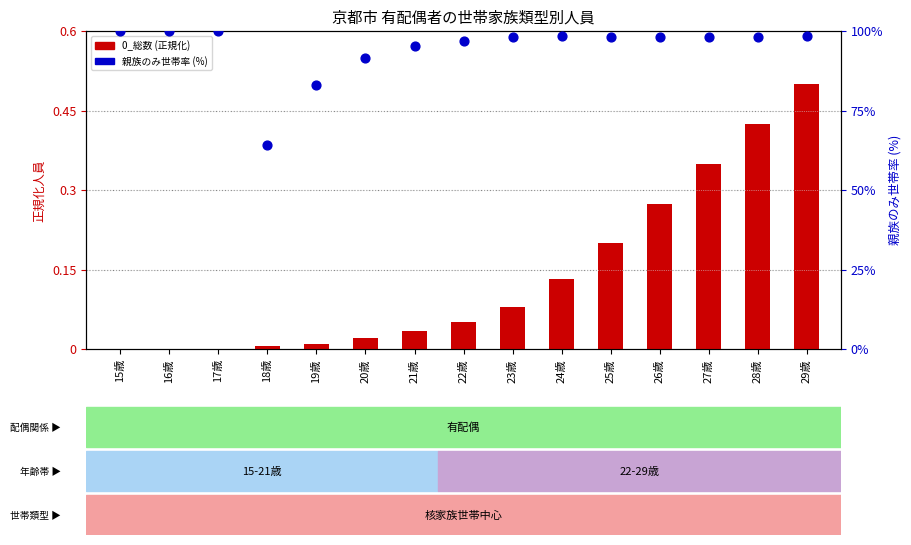

What are all the series names shown in the legend?

0_総数 (normalized), 親族のみ世帯率 (%)